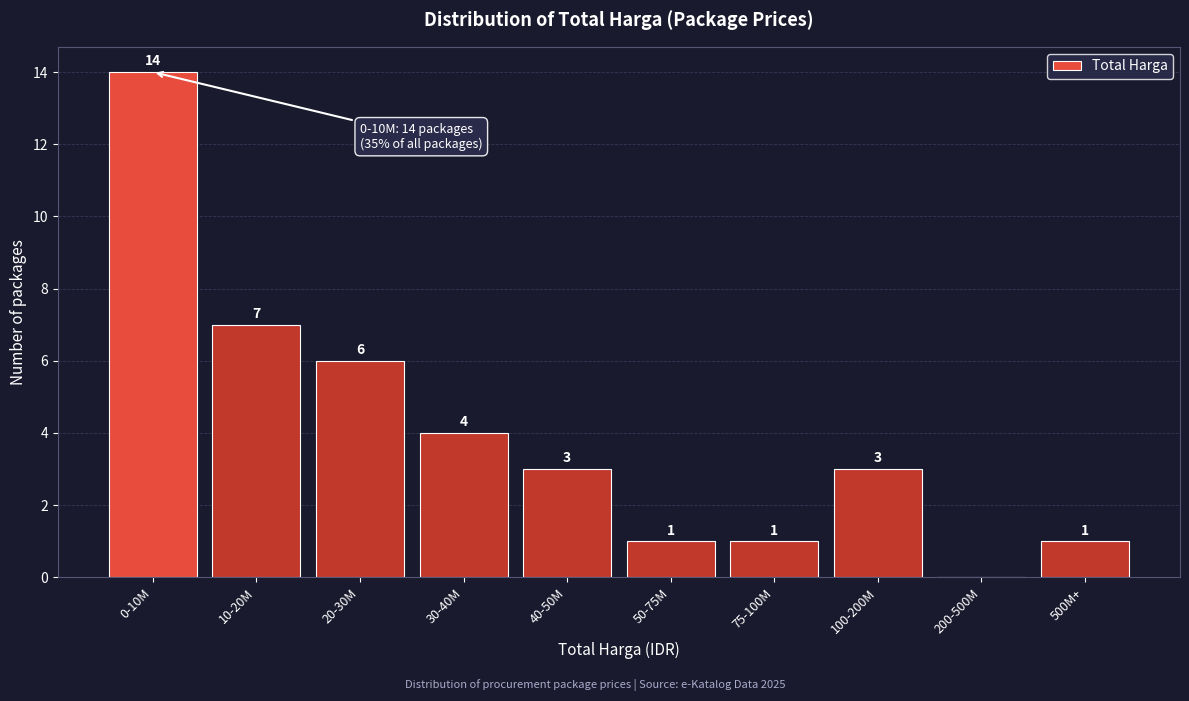

Reading right to left, transcribe all the data shown in this chart.

500M+=1	200-500M=0	100-200M=3	75-100M=1	50-75M=1	40-50M=3	30-40M=4	20-30M=6	10-20M=7	0-10M=14